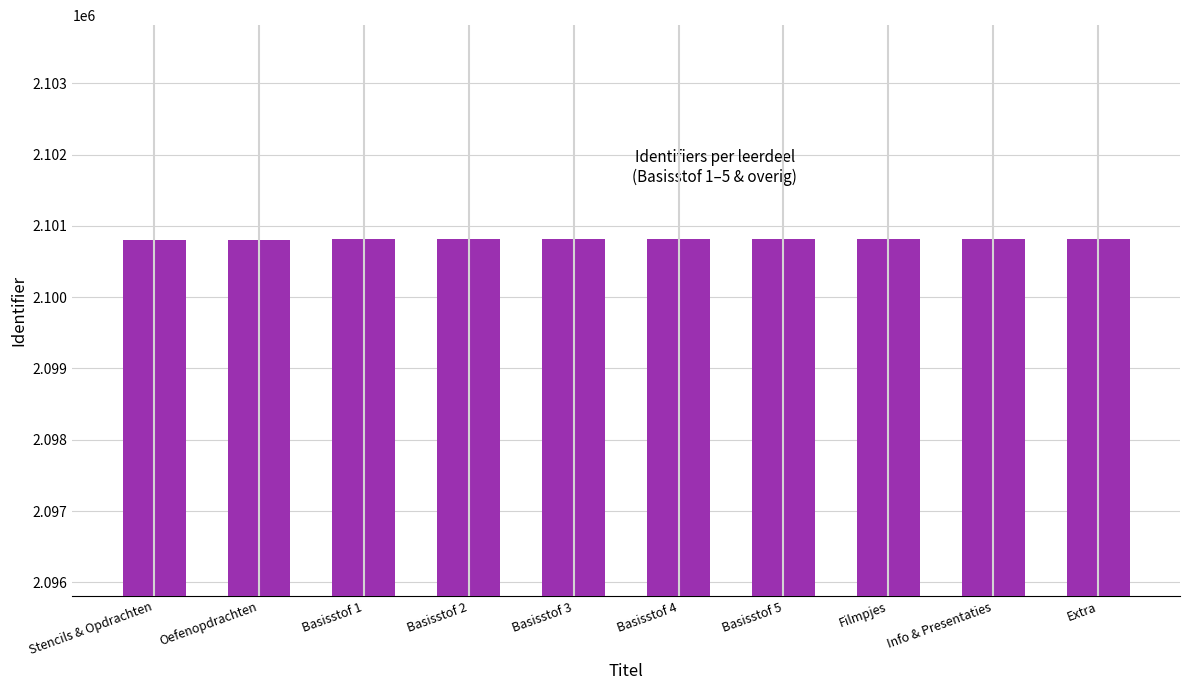

What is the label of the 4th bar from the right?

Basisstof 5